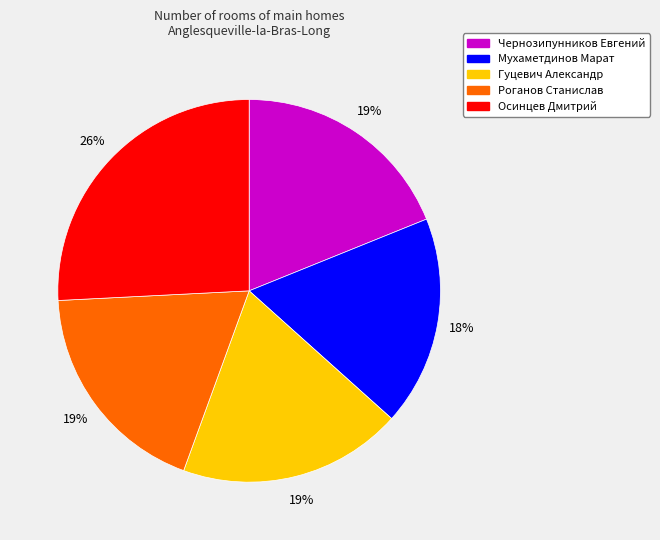

Do Роганов Станислав and Осинцев Дмитрий together represent more than half of the pie?

No